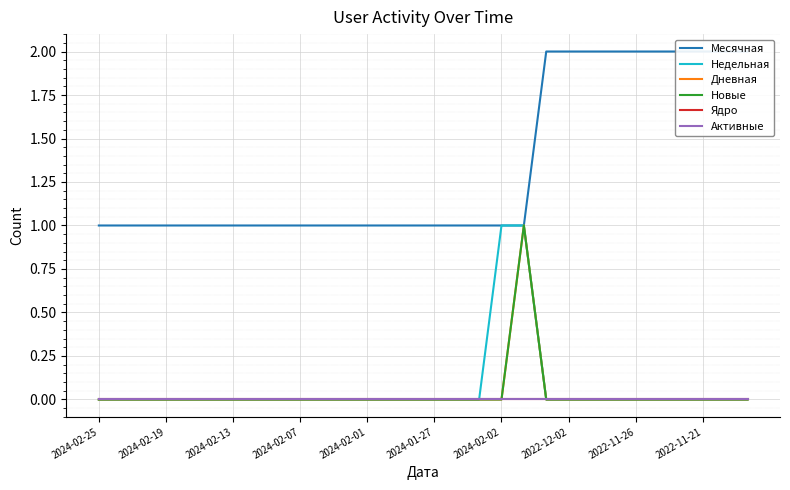

What is the label of the 3rd point from the left?

2024-02-13